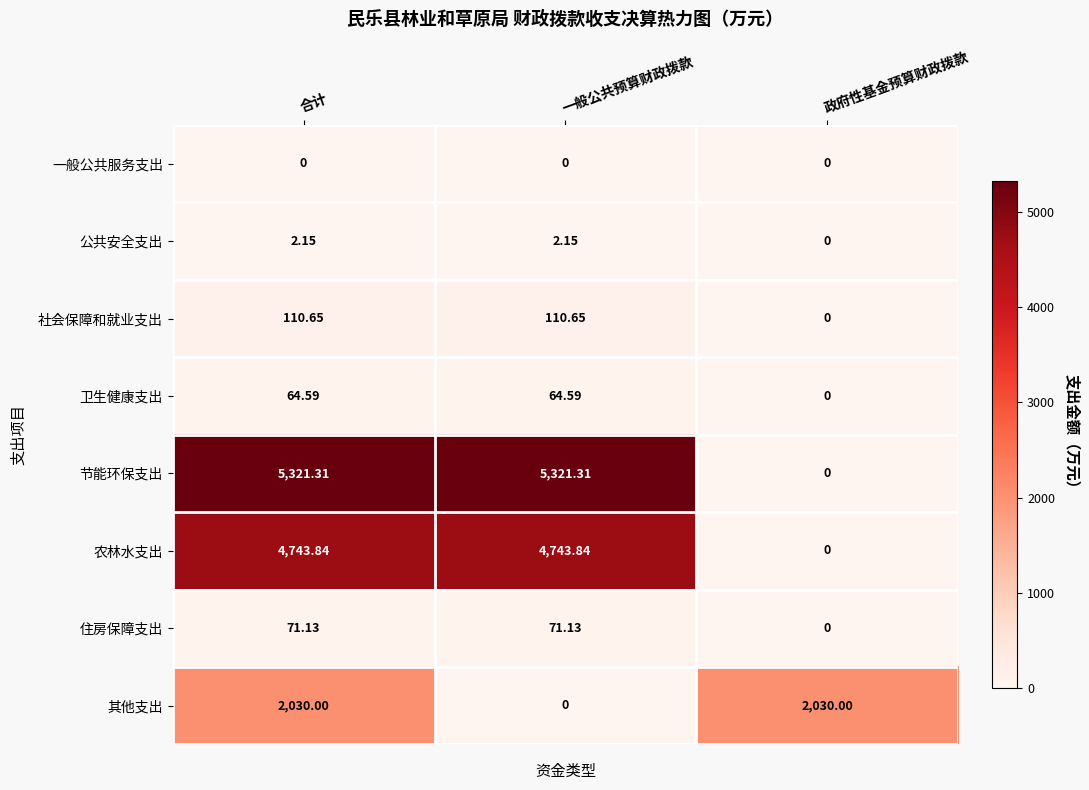

Which series has the largest range (max minus min)?

节能环保支出